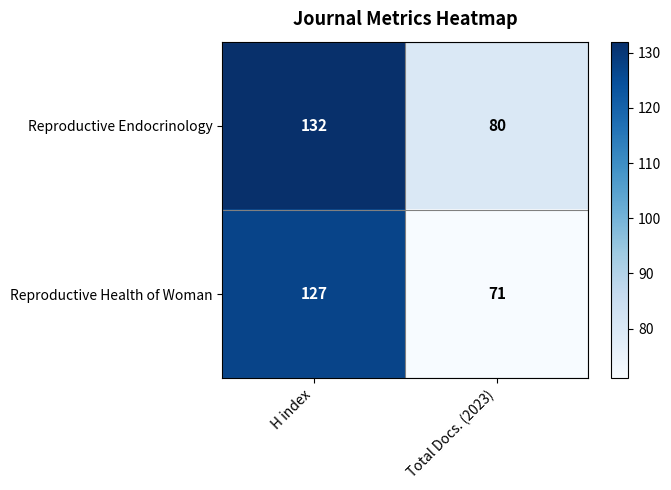

Reading left to right, transcribe all the data shown in this chart.

Reproductive Endocrinology: 132	80
Reproductive Health of Woman: 127	71